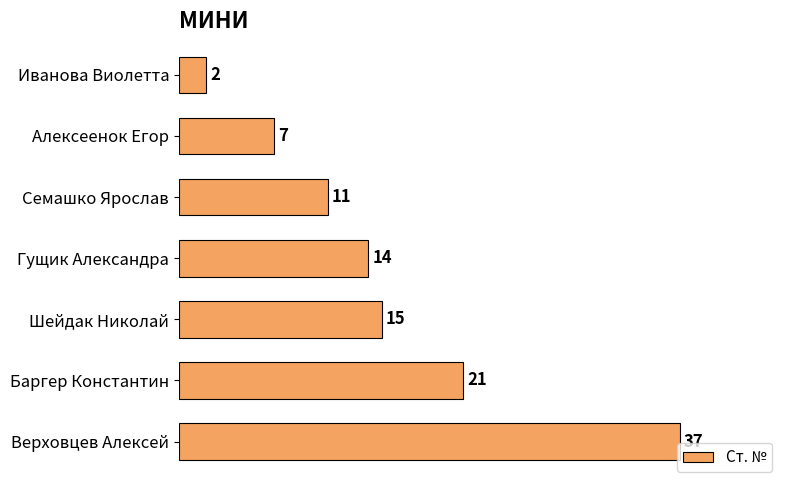

How many bars are there in total?

7